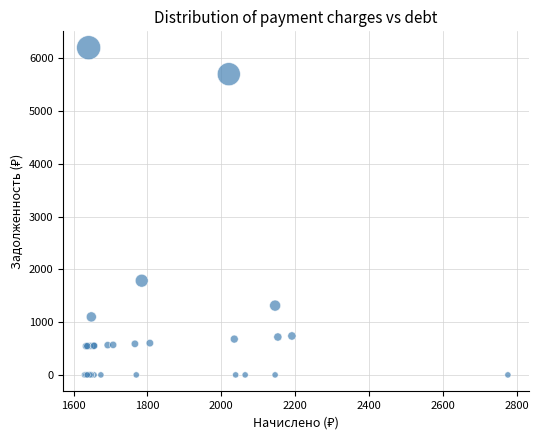

What Y value in the scatter plot is closest to 3099?

1784.5